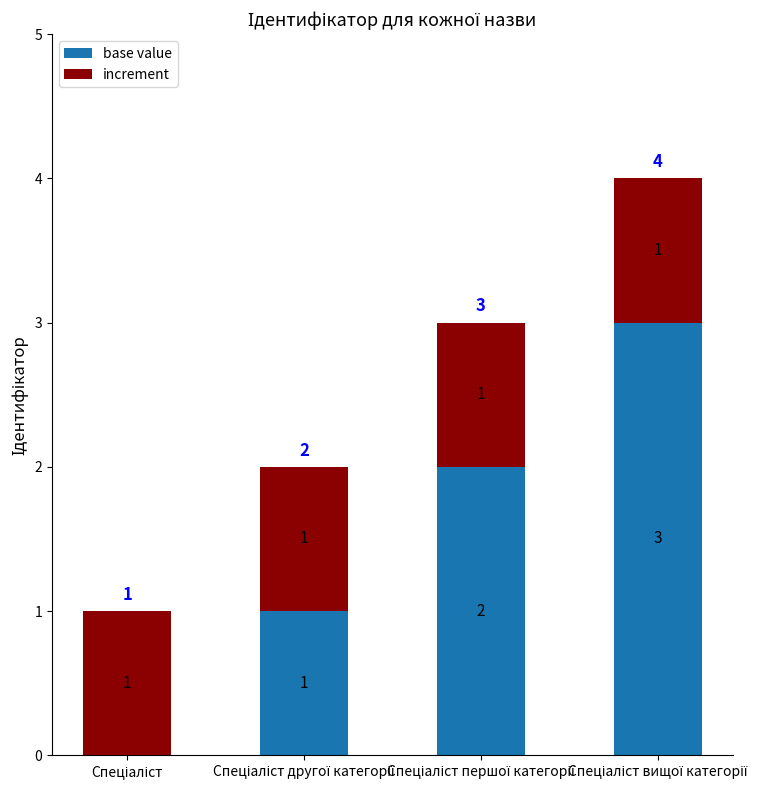

What is the maximum value for base value?

3